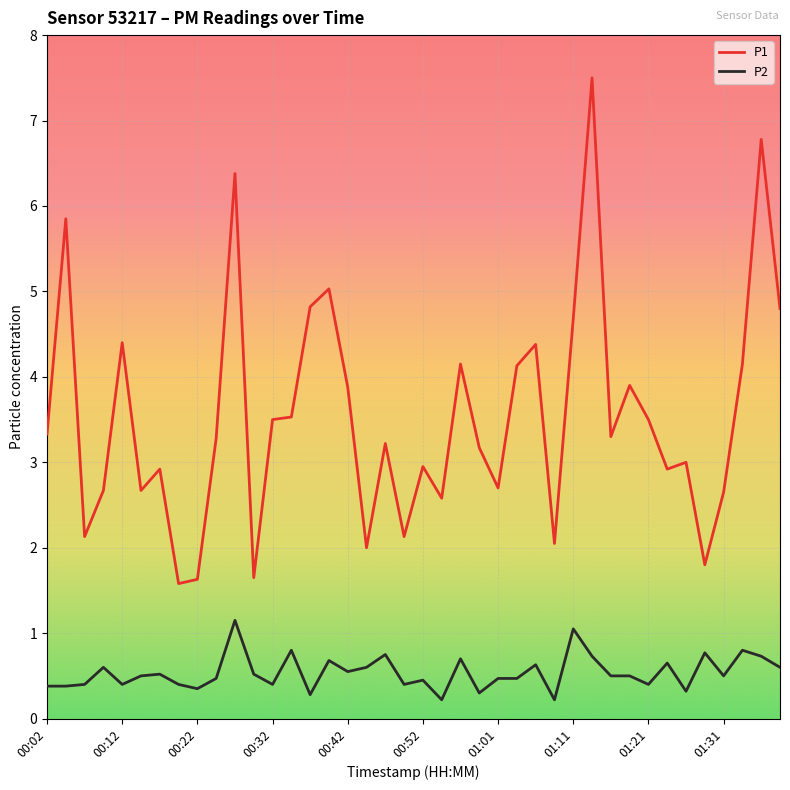

How many categories are shown in the chart?

40